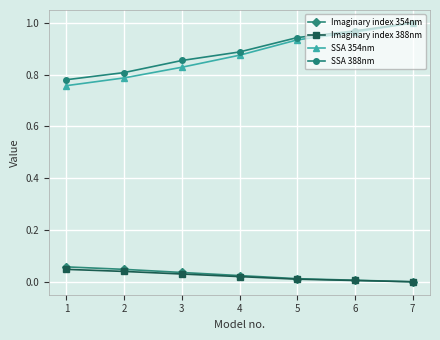

The value of Imaginary index 388nm at 2 is 0.0. True or false?

True